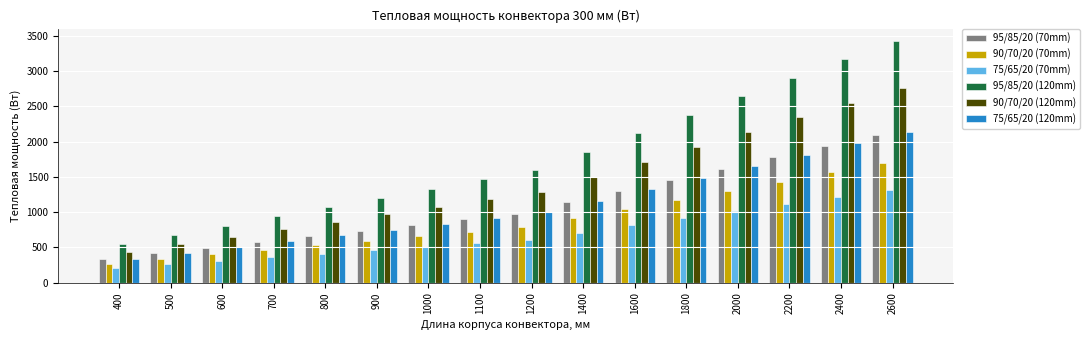

Which series changed the most between 1200 and 1600?

95/85/20 (120mm)